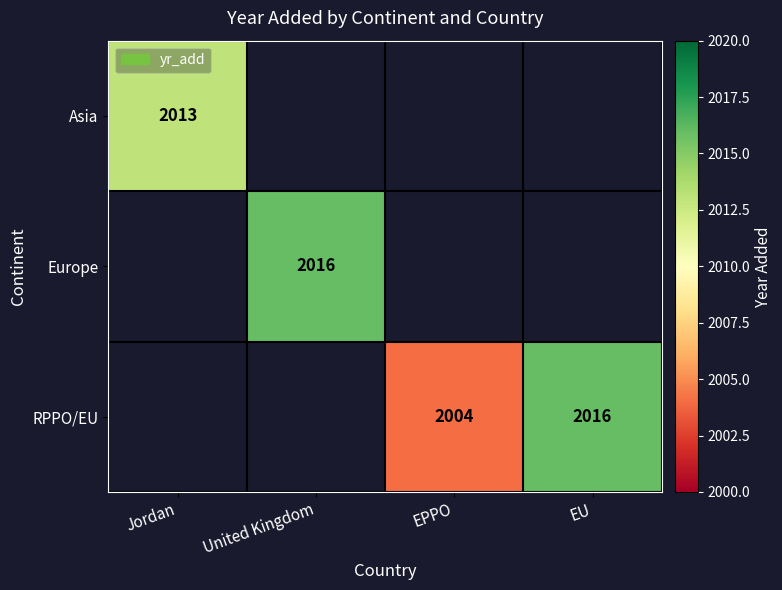

Which label corresponds to the smallest value in the chart?

EPPO